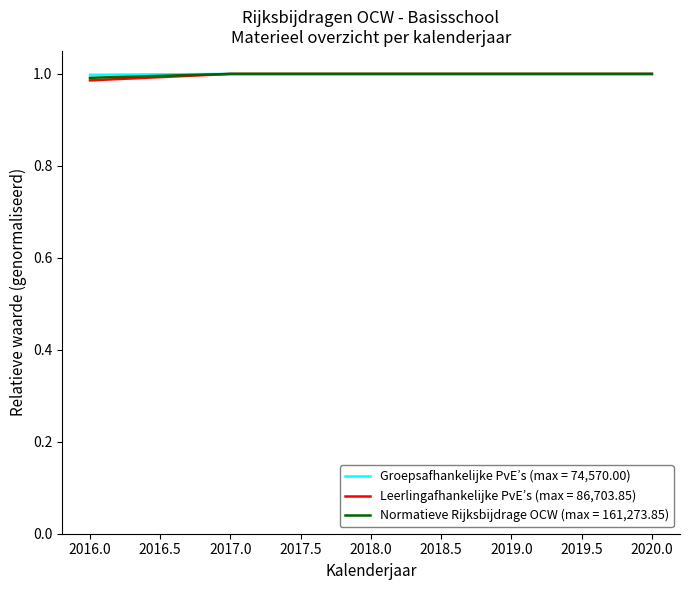

What is the total value across all series at 2016.0?

3.0